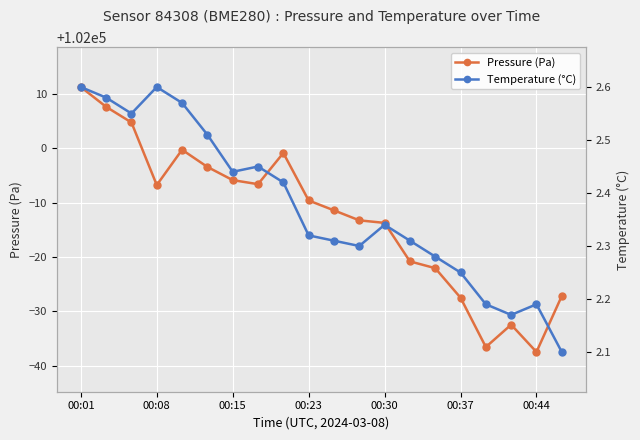

True or false: Pressure (Pa) has more than 1 points higher than both neighbors.

True